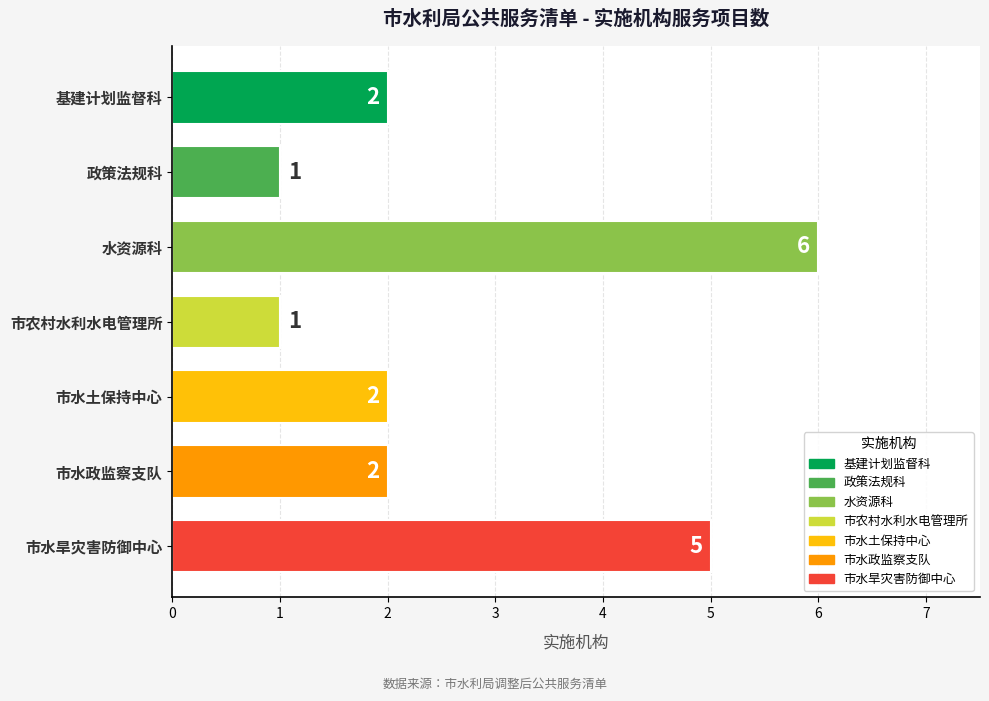

True or false: the data shows 5 at 市水旱灾害防御中心.

True